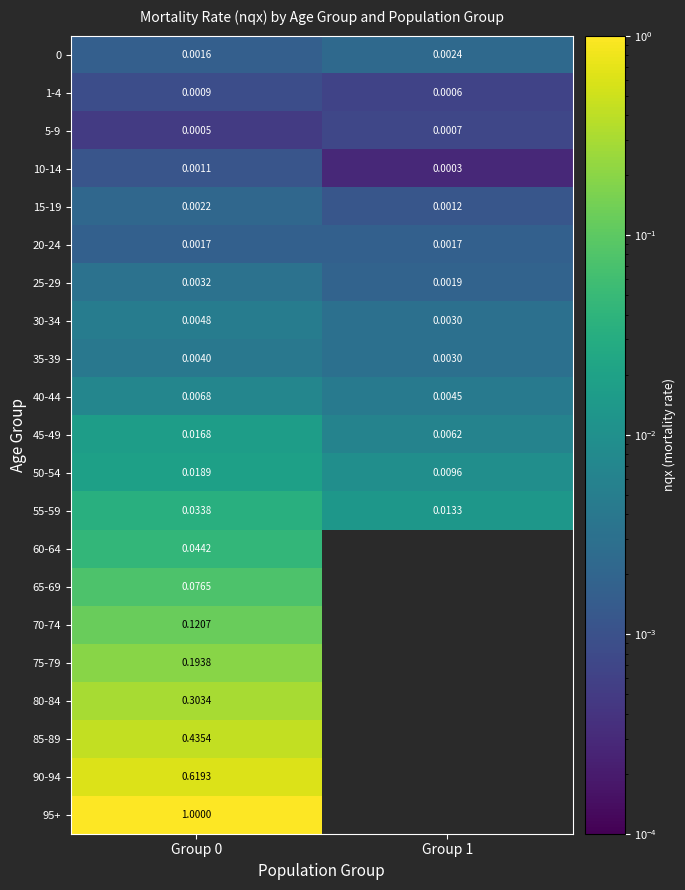

At which category does the chart reach its minimum across all series?

Group 1